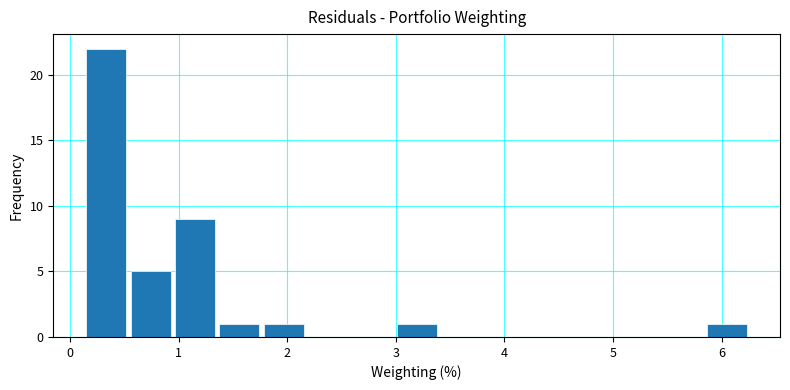

Over which range of the x-axis is the bar tallest?

0.1 to 0.5